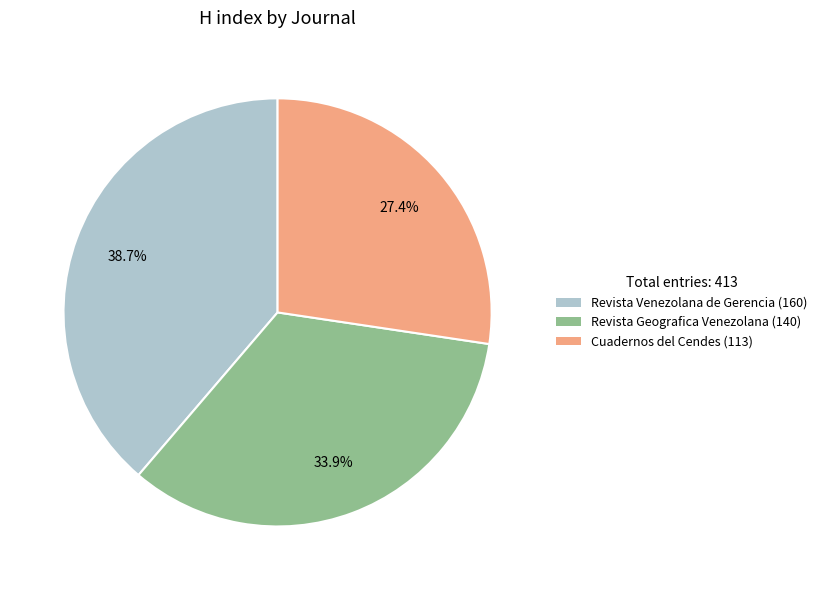

How many segments does this pie chart have?

3